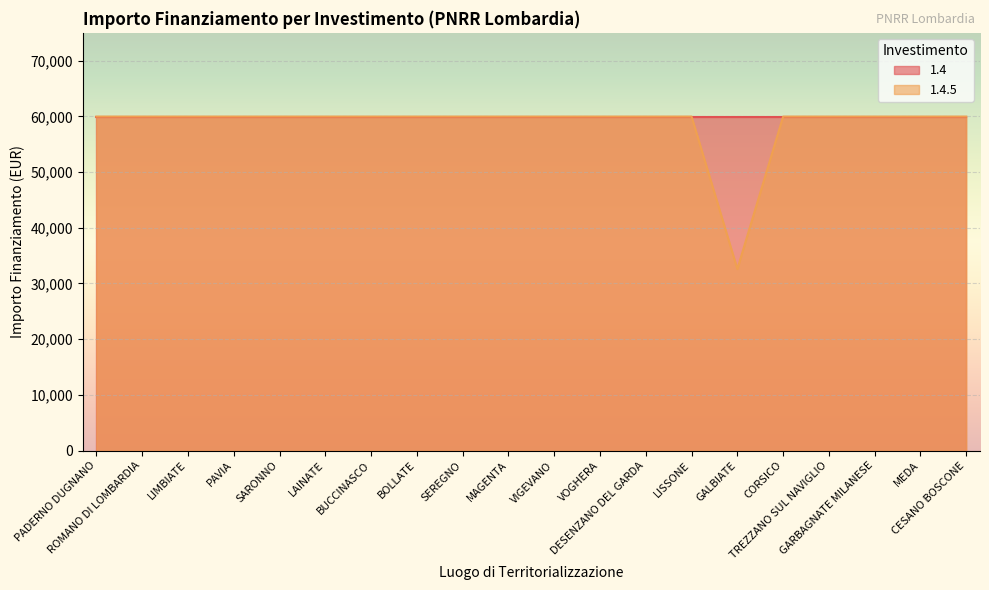

The value at ROMANO DI LOMBARDIA is 59966. True or false?

True